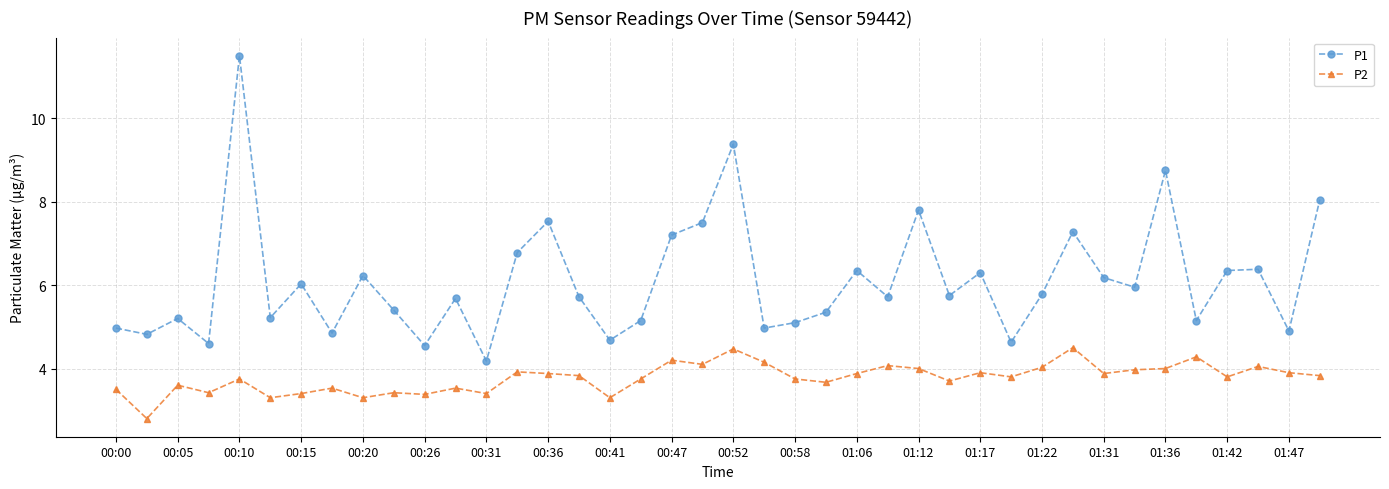

How many data points in P2 are above 3?

39